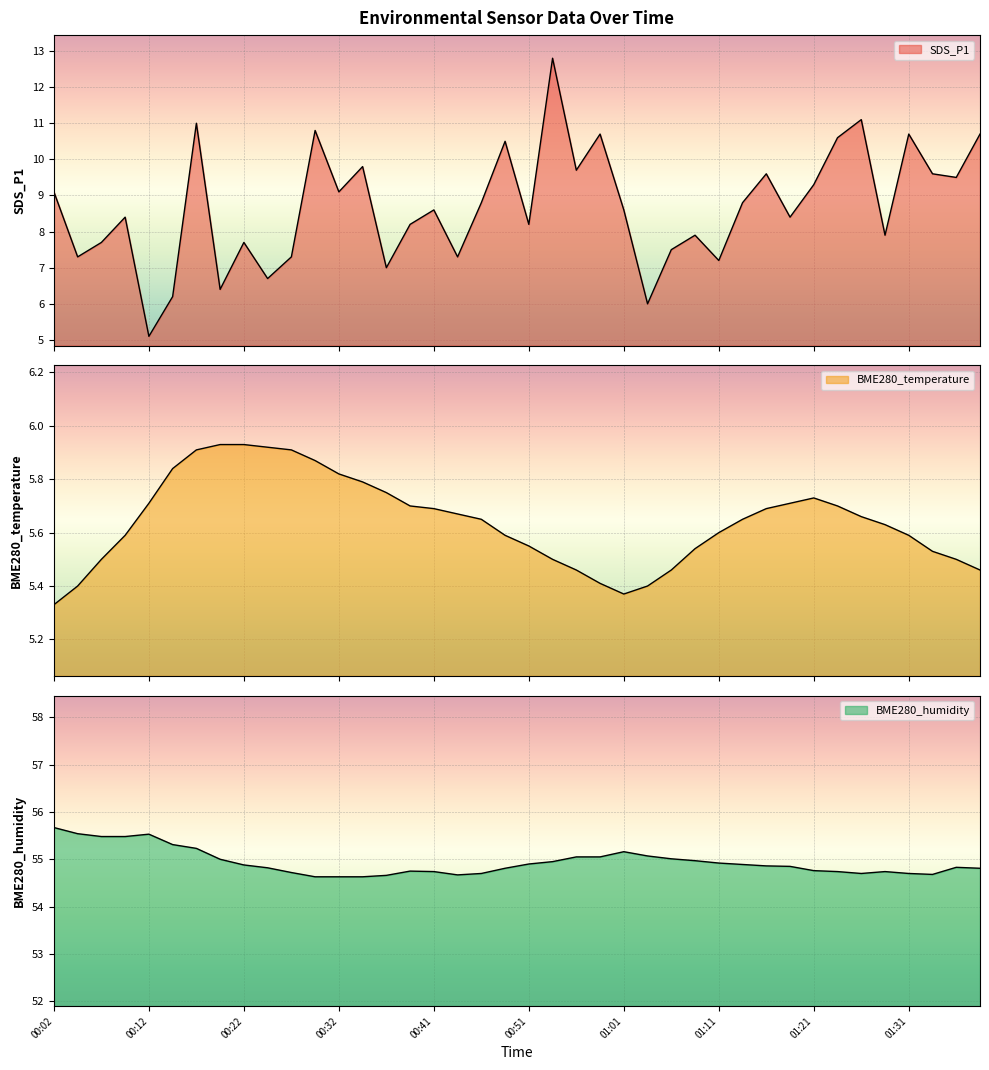

What is the sum of the BME280_temperature values at 00:34 and 01:04?

11.2